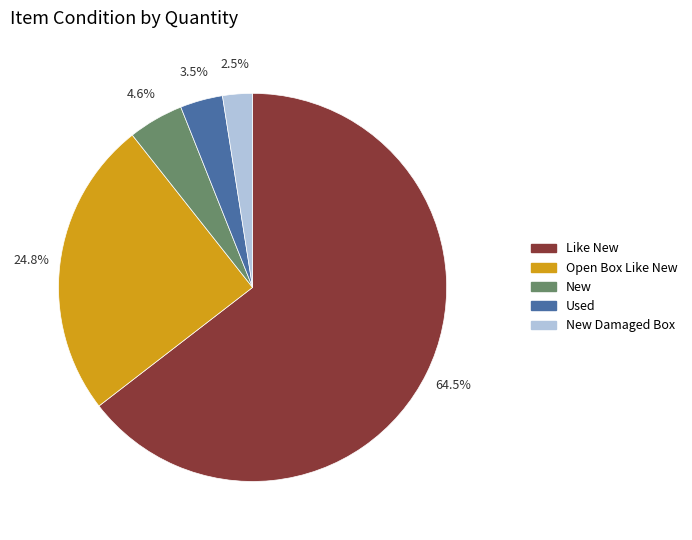

Does any single category account for the majority?

Yes